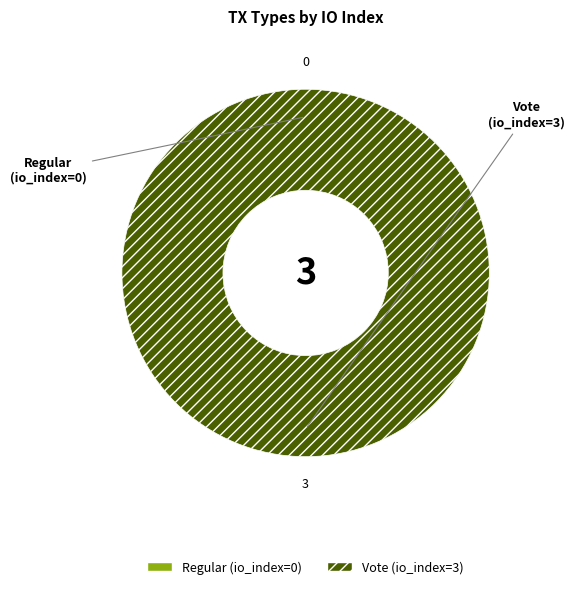

Between Regular (io_index=0) and Vote (io_index=3), which is larger?

Vote (io_index=3)